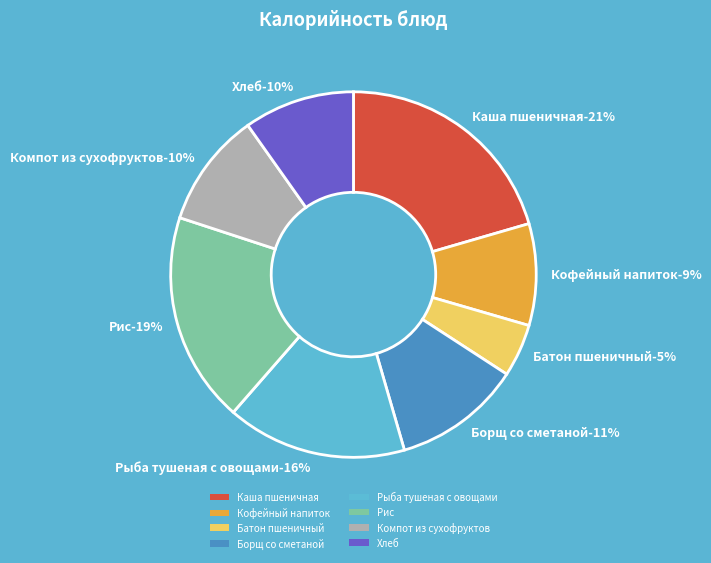

To the nearest percent, what is the combined percentage of Борщ со сметаной and Батон пшеничный?

16%